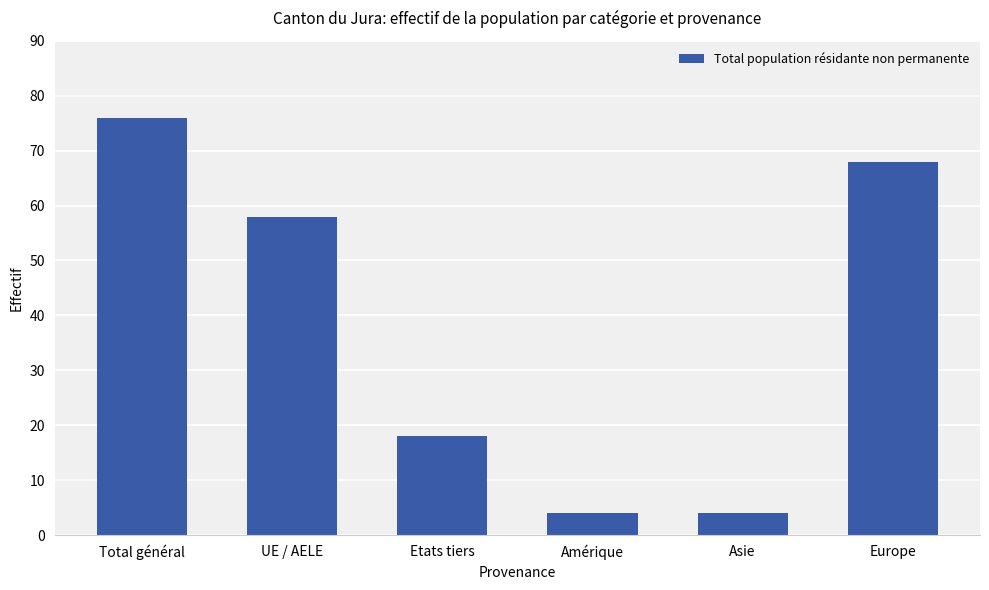

What is the label of the 3rd bar from the right?

Amérique